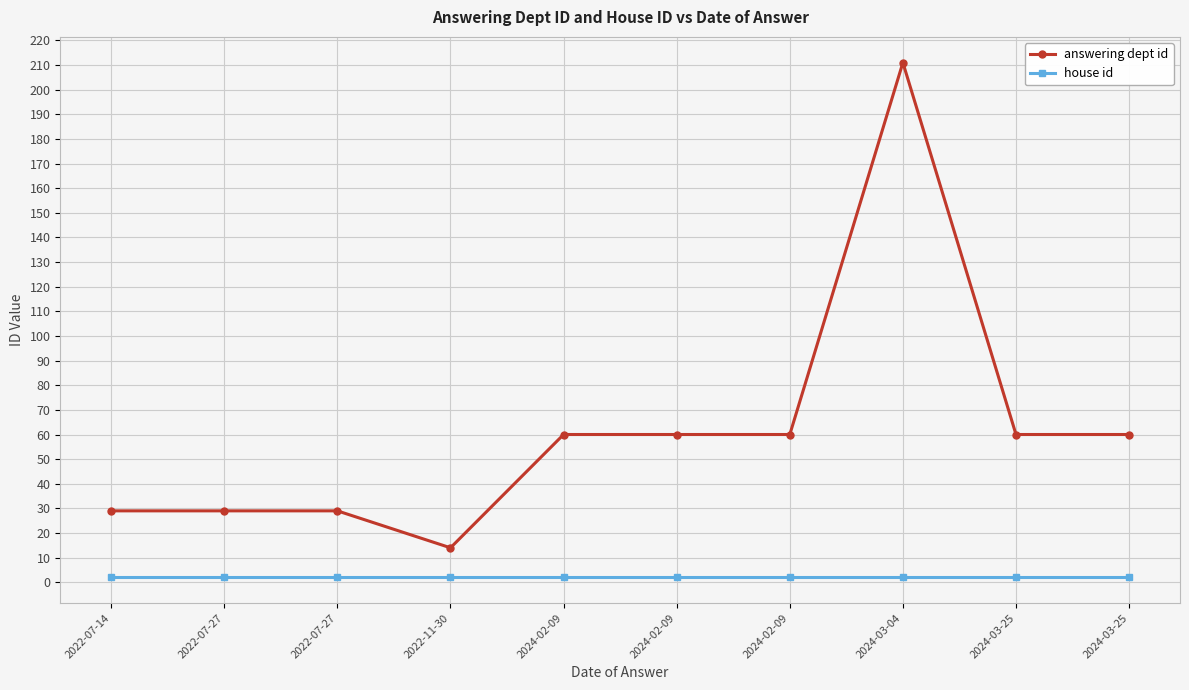

What are all the series names shown in the legend?

answering dept id, house id